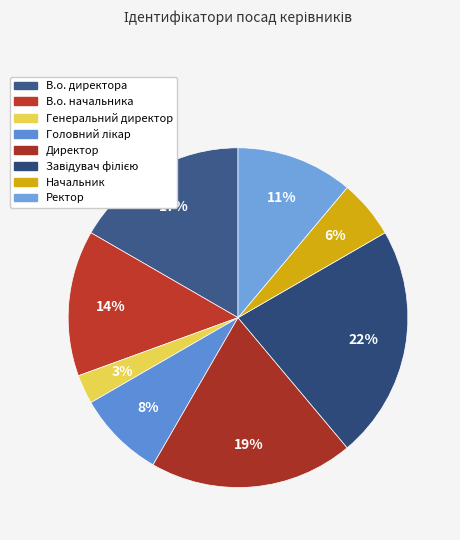

Count the number of slices in the pie.

8